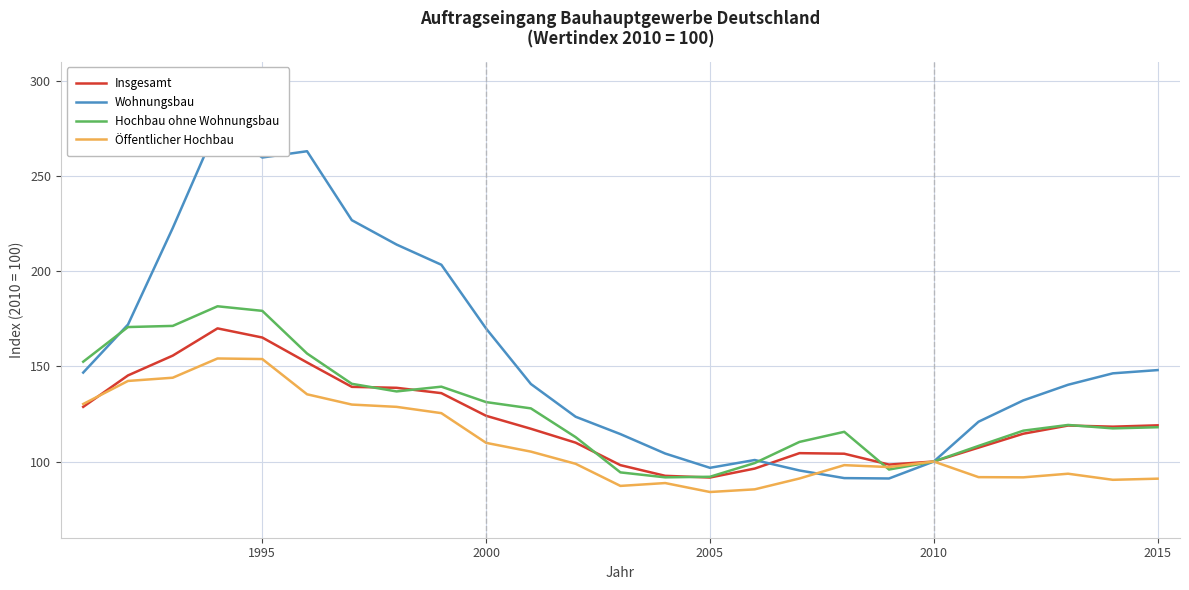

What is the difference between the maximum and minimum values in the Insgesamt series?

78.3